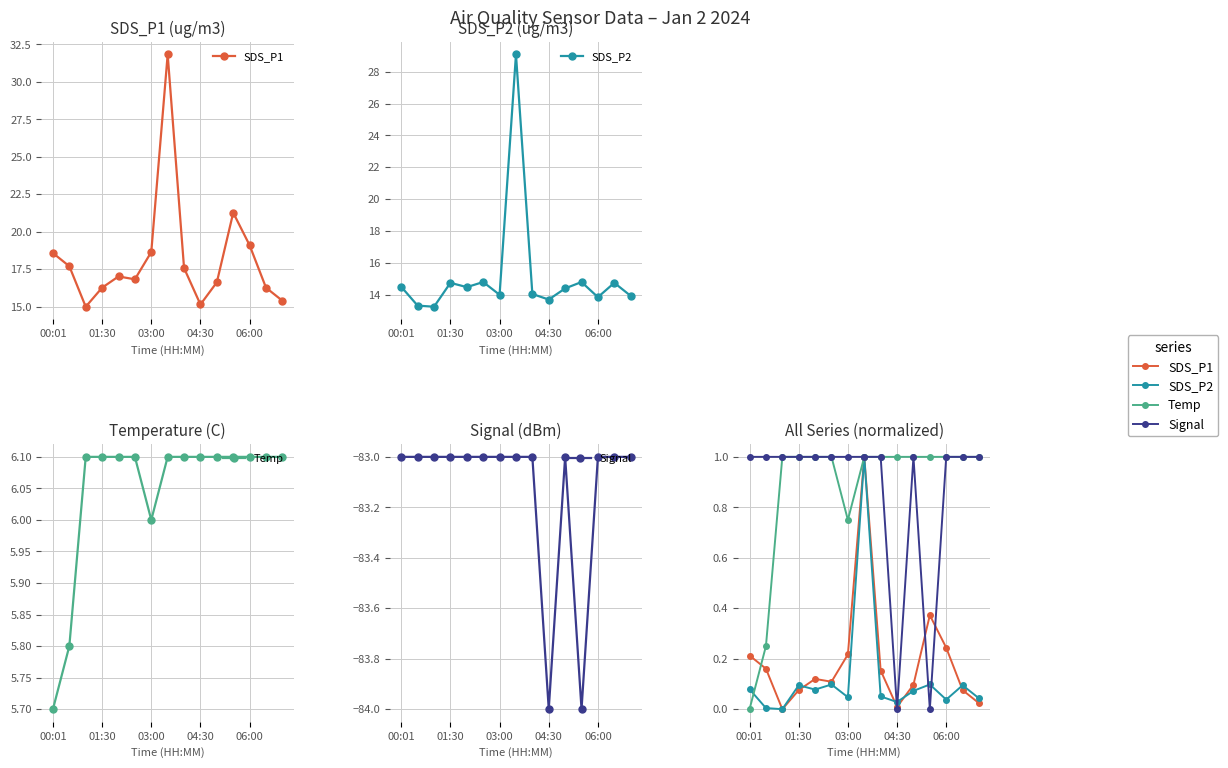

True or false: Temp and SDS_P1 intersect in this chart.

True